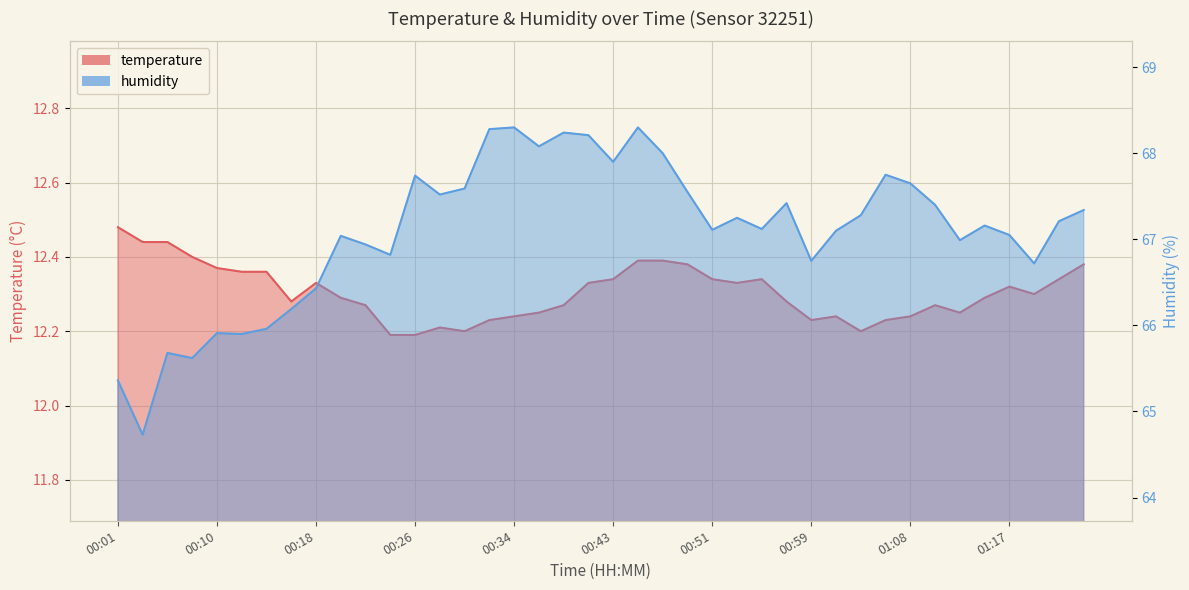

What is the difference between the highest and lowest values at 00:24?

54.6